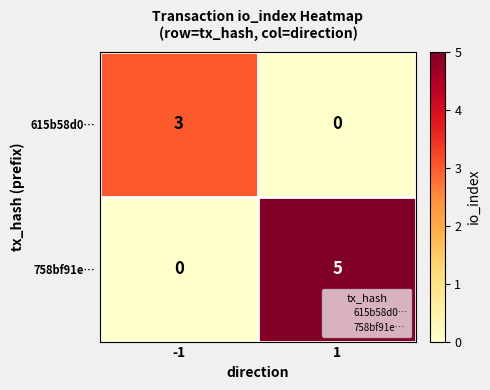

What is the maximum value shown in the chart?

5